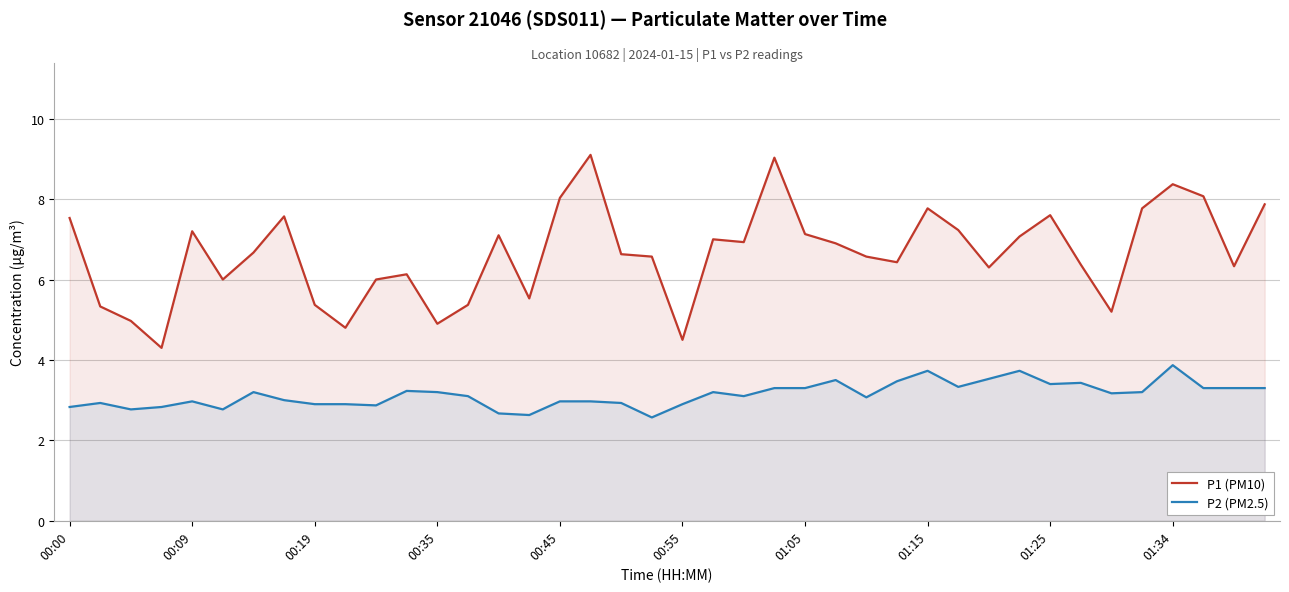

Reading left to right, what are all the values shown in this chart?

P1 (PM10): 7.5	5.3	5.0	4.3	7.2	6.0	6.7	7.6	5.4	4.8	6.0	6.1	4.9	5.4	7.1	5.5	8.0	9.1	6.6	6.6	4.5	7.0	6.9	9.0	7.1	6.9	6.6	6.4	7.8	7.2	6.3	7.1	7.6	6.4	5.2	7.8	8.4	8.1	6.3	7.9
P2 (PM2.5): 2.8	2.9	2.8	2.8	3.0	2.8	3.2	3.0	2.9	2.9	2.9	3.2	3.2	3.1	2.7	2.6	3.0	3.0	2.9	2.6	2.9	3.2	3.1	3.3	3.3	3.5	3.1	3.5	3.7	3.3	3.5	3.7	3.4	3.4	3.2	3.2	3.9	3.3	3.3	3.3